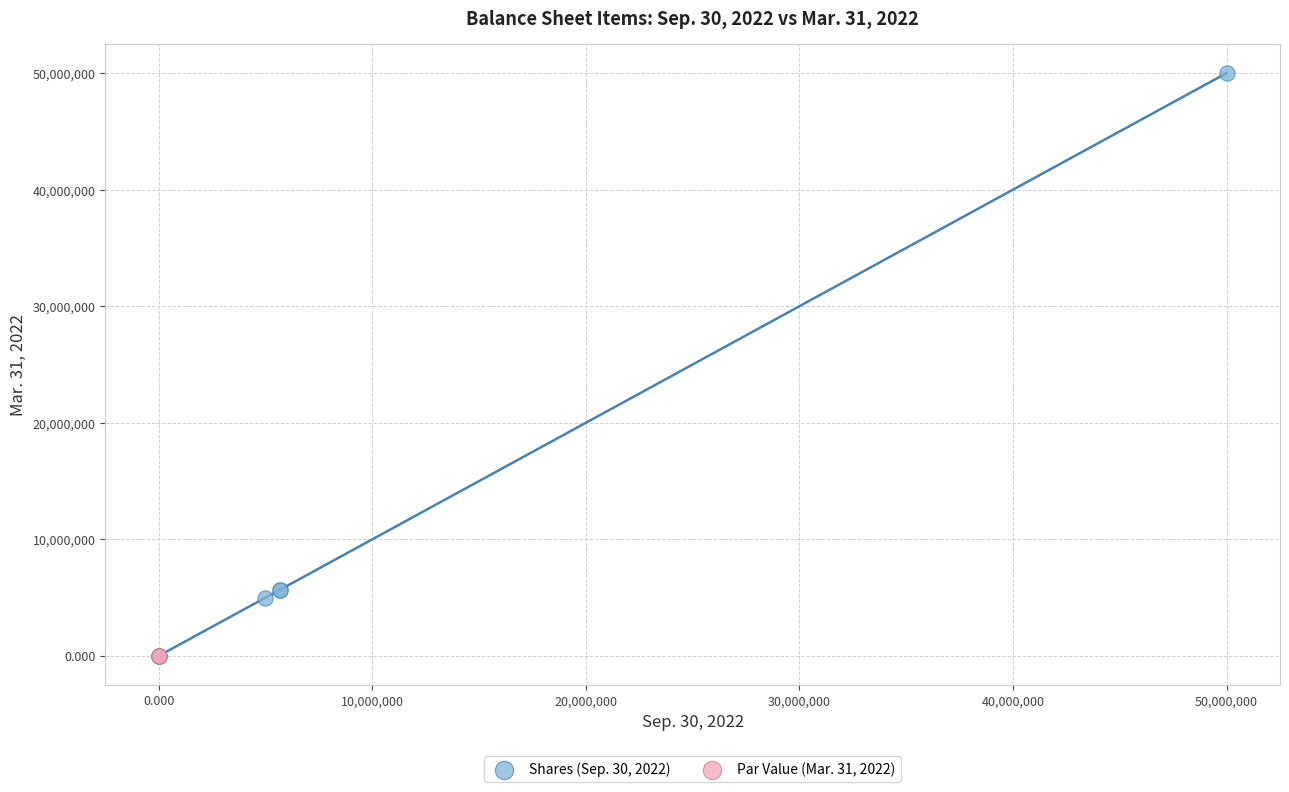

What are all the series names shown in the legend?

Shares (Sep. 30, 2022), Par Value (Mar. 31, 2022)